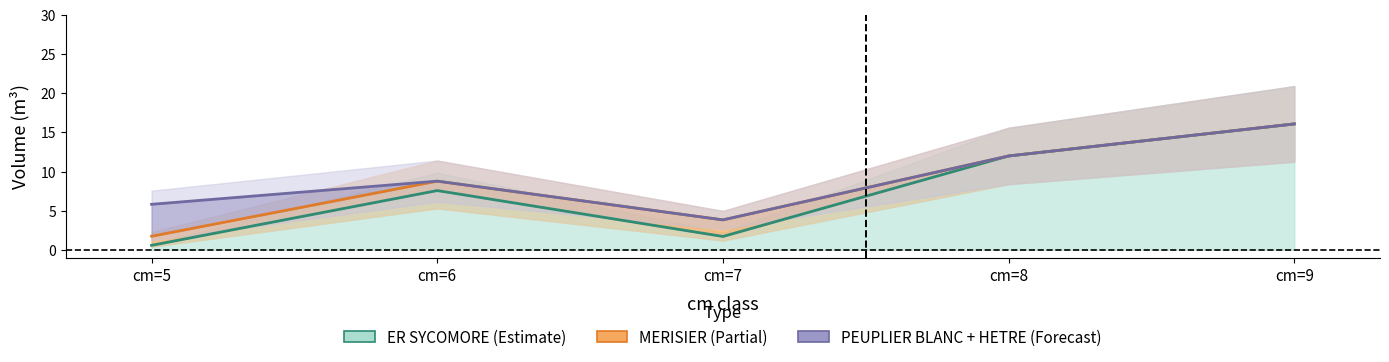

What is the value of the MERISIER point at the 3rd from the left?

2.1